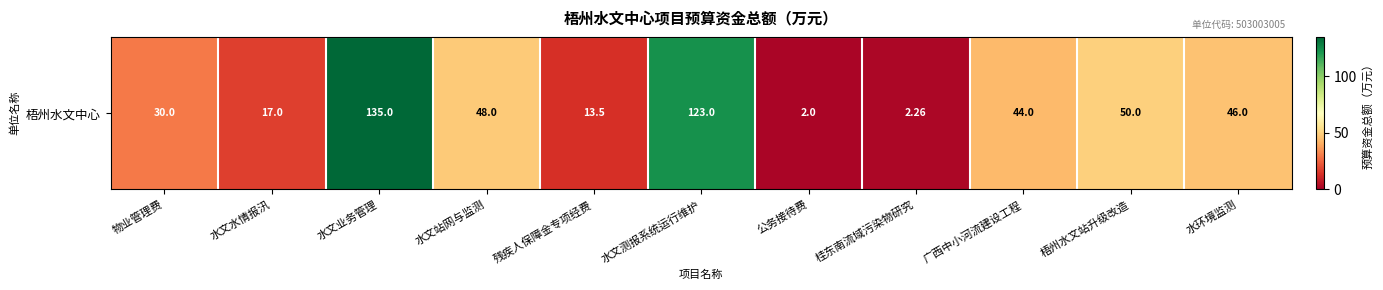

How many data points are less than 44?

5